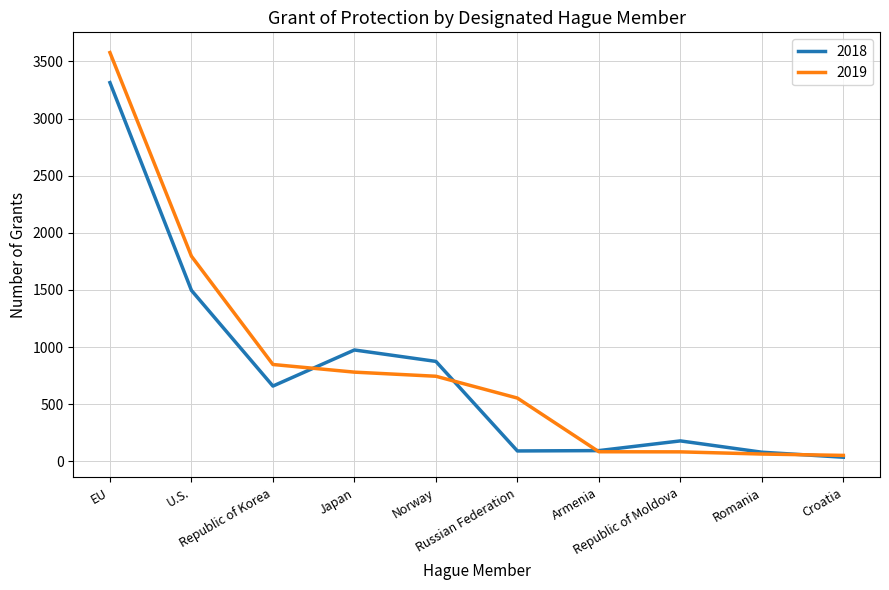

Is the value of 2019 at Republic of Moldova greater than the value of 2018 at Croatia?

Yes